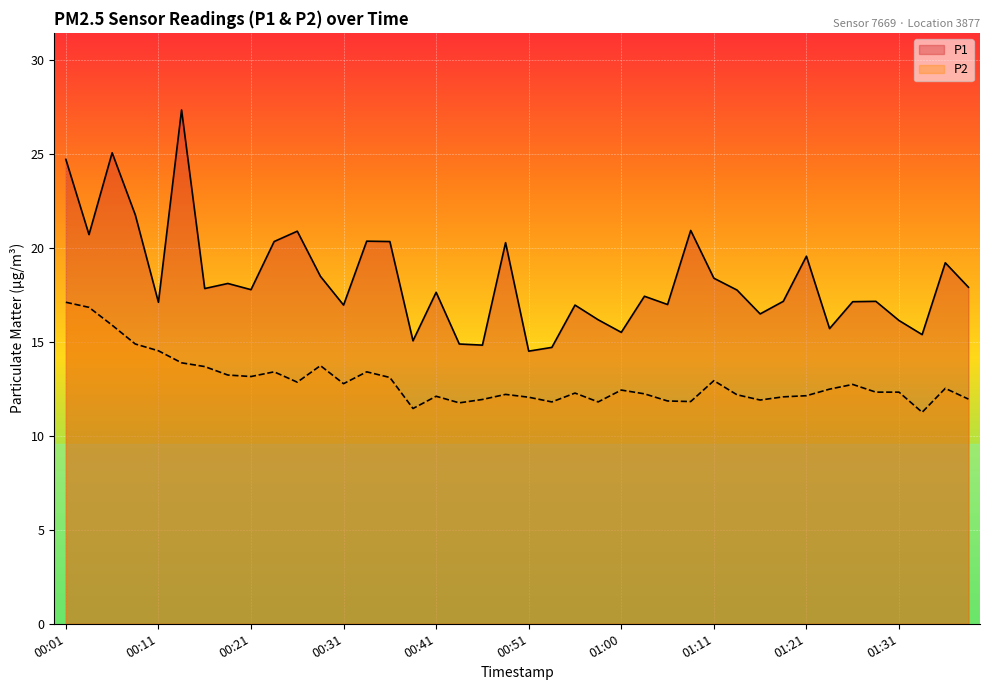

True or false: P1 has a value of 14.5 at 00:51.

True